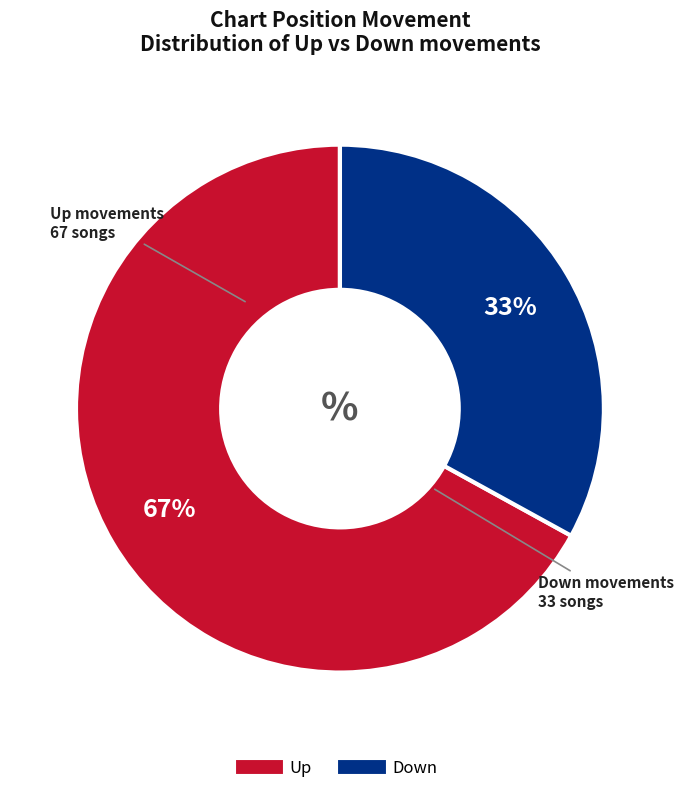

To the nearest percent, what is the difference between the Up and Down slice percentages?

34%